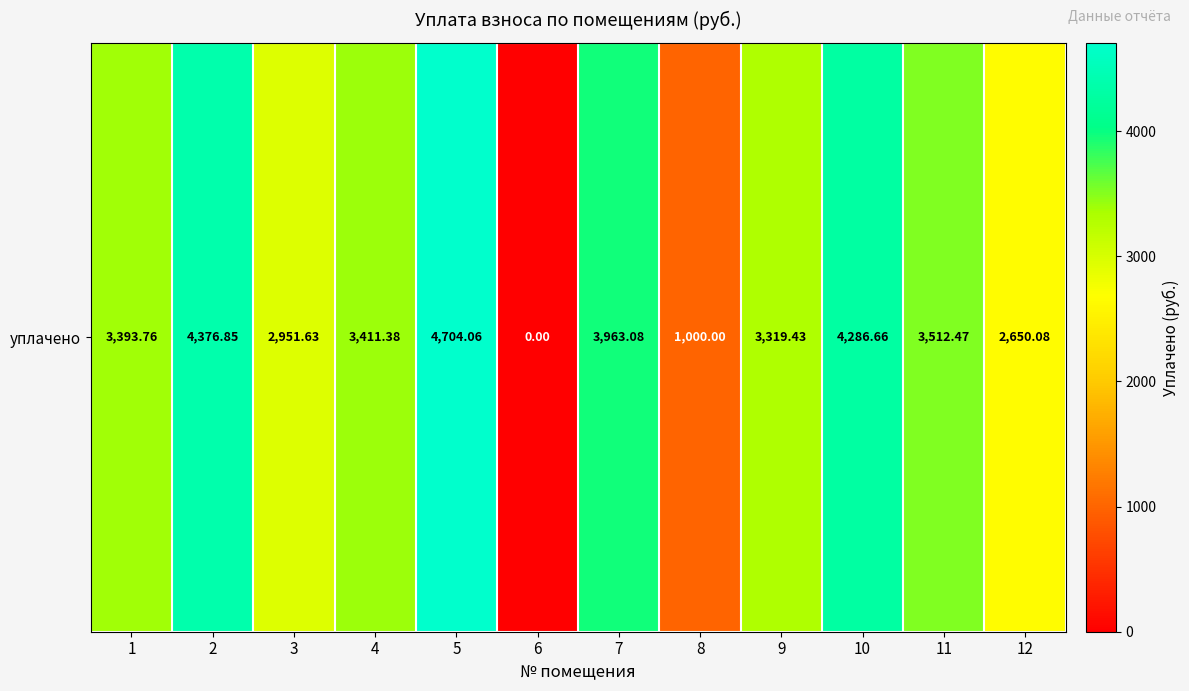

Count the number of data series in this chart.

1